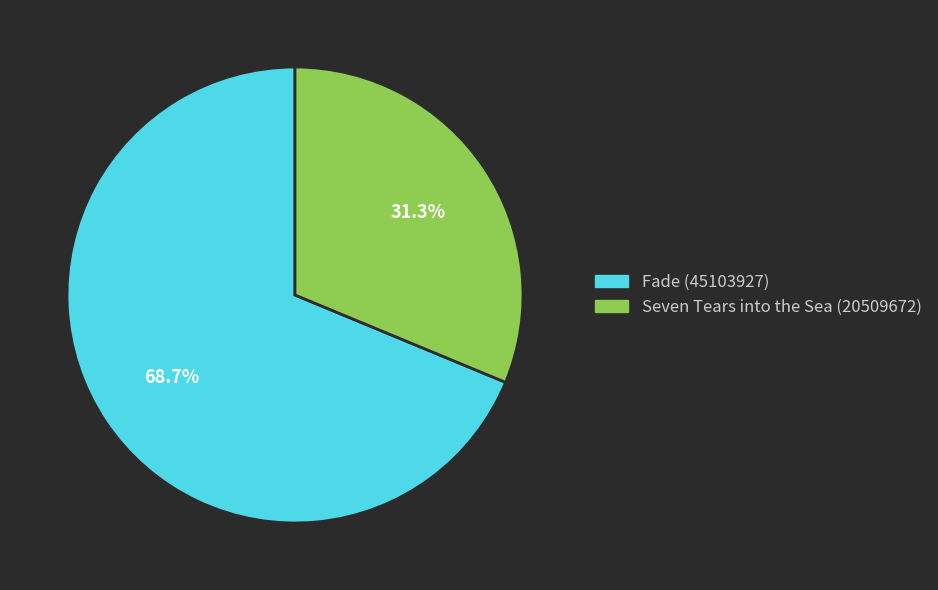

What is the ratio of the value at Seven Tears into the Sea (20509672) to the value at Fade (45103927)?

0.5